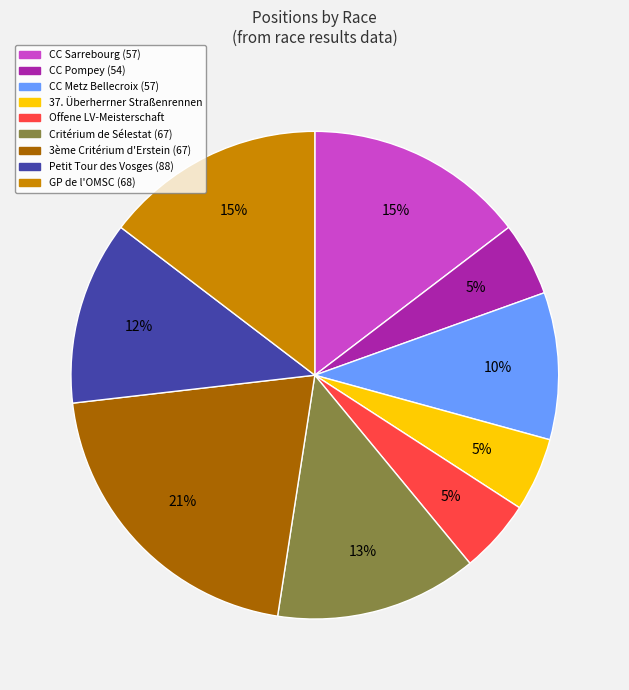

To the nearest percent, what is the difference between the largest and smallest slice percentages?

16%